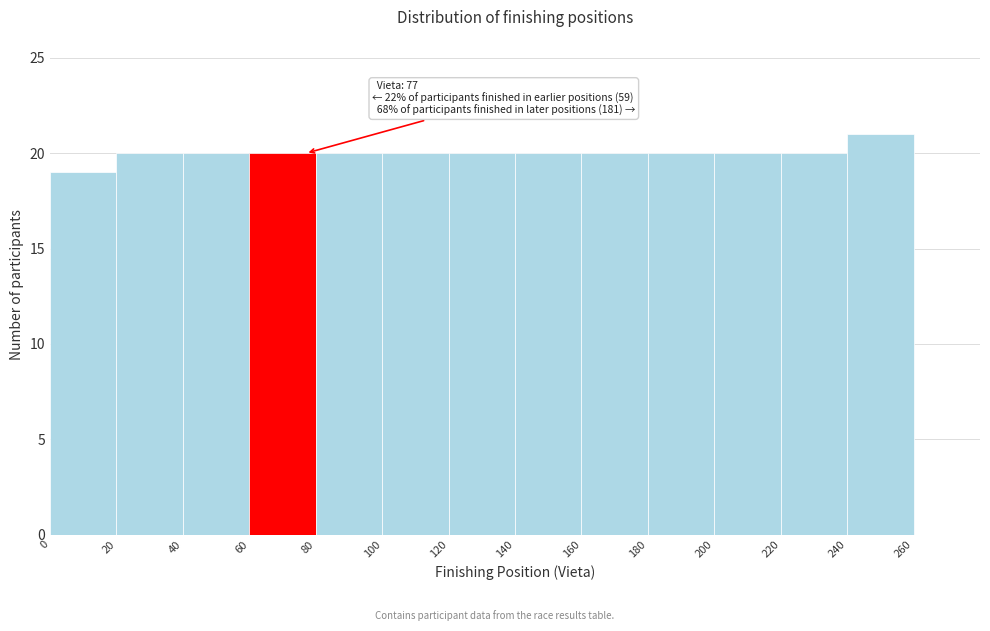

Which range on the x-axis has the tallest bar?

240 to 260